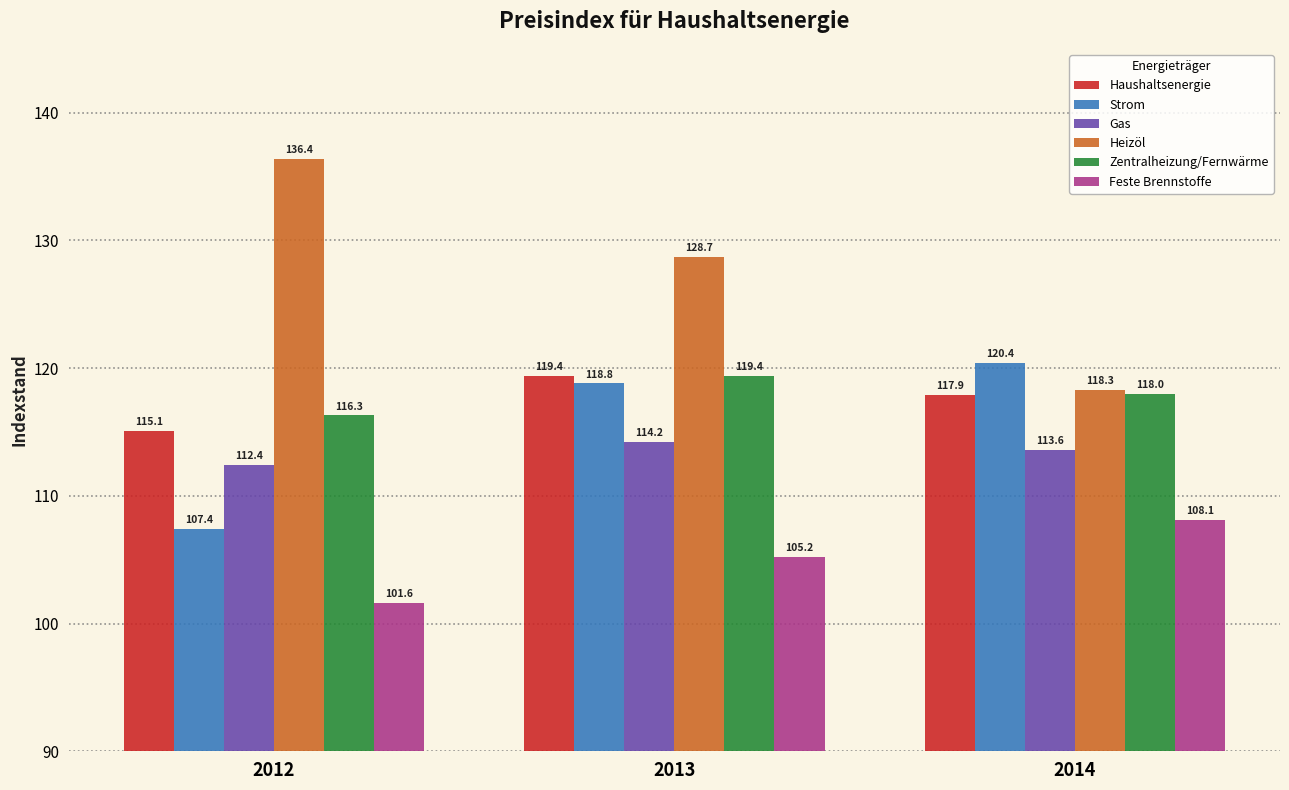

What is the difference between the highest and lowest values at 2012?

34.8